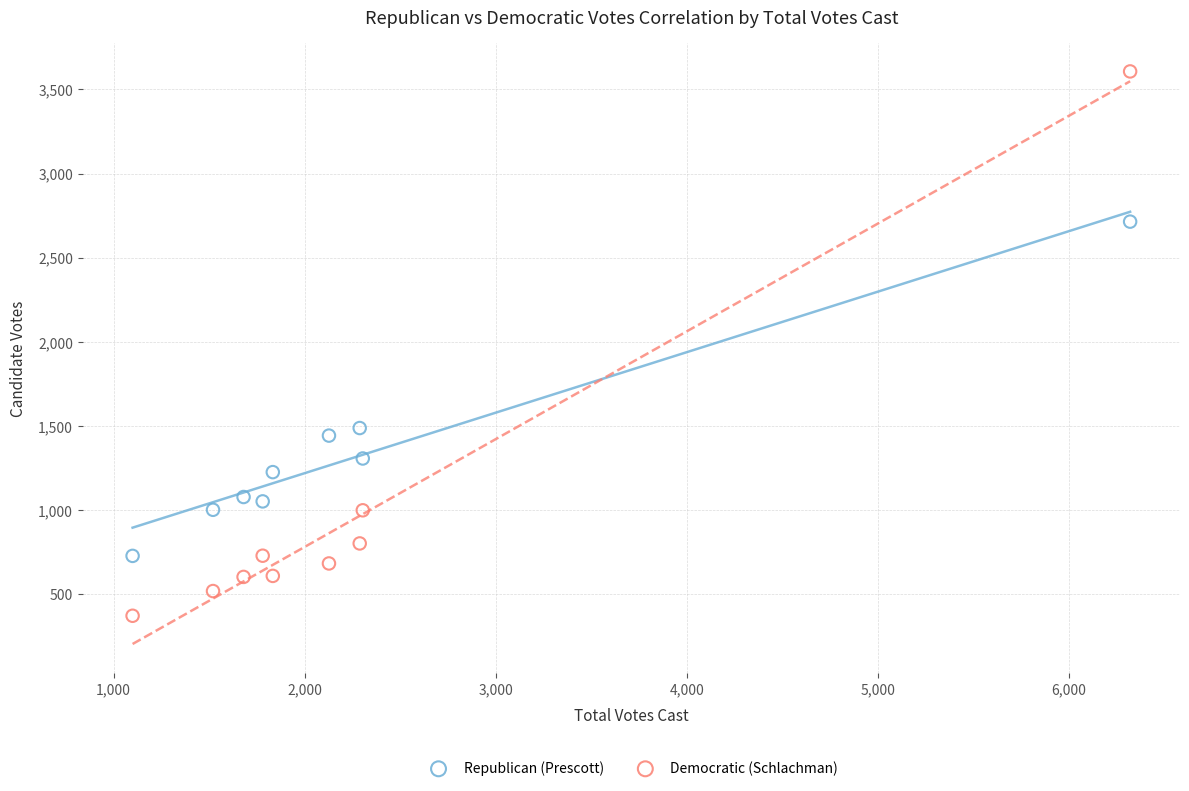

Which series has the widest spread of Y values?

Democratic (Schlachman)